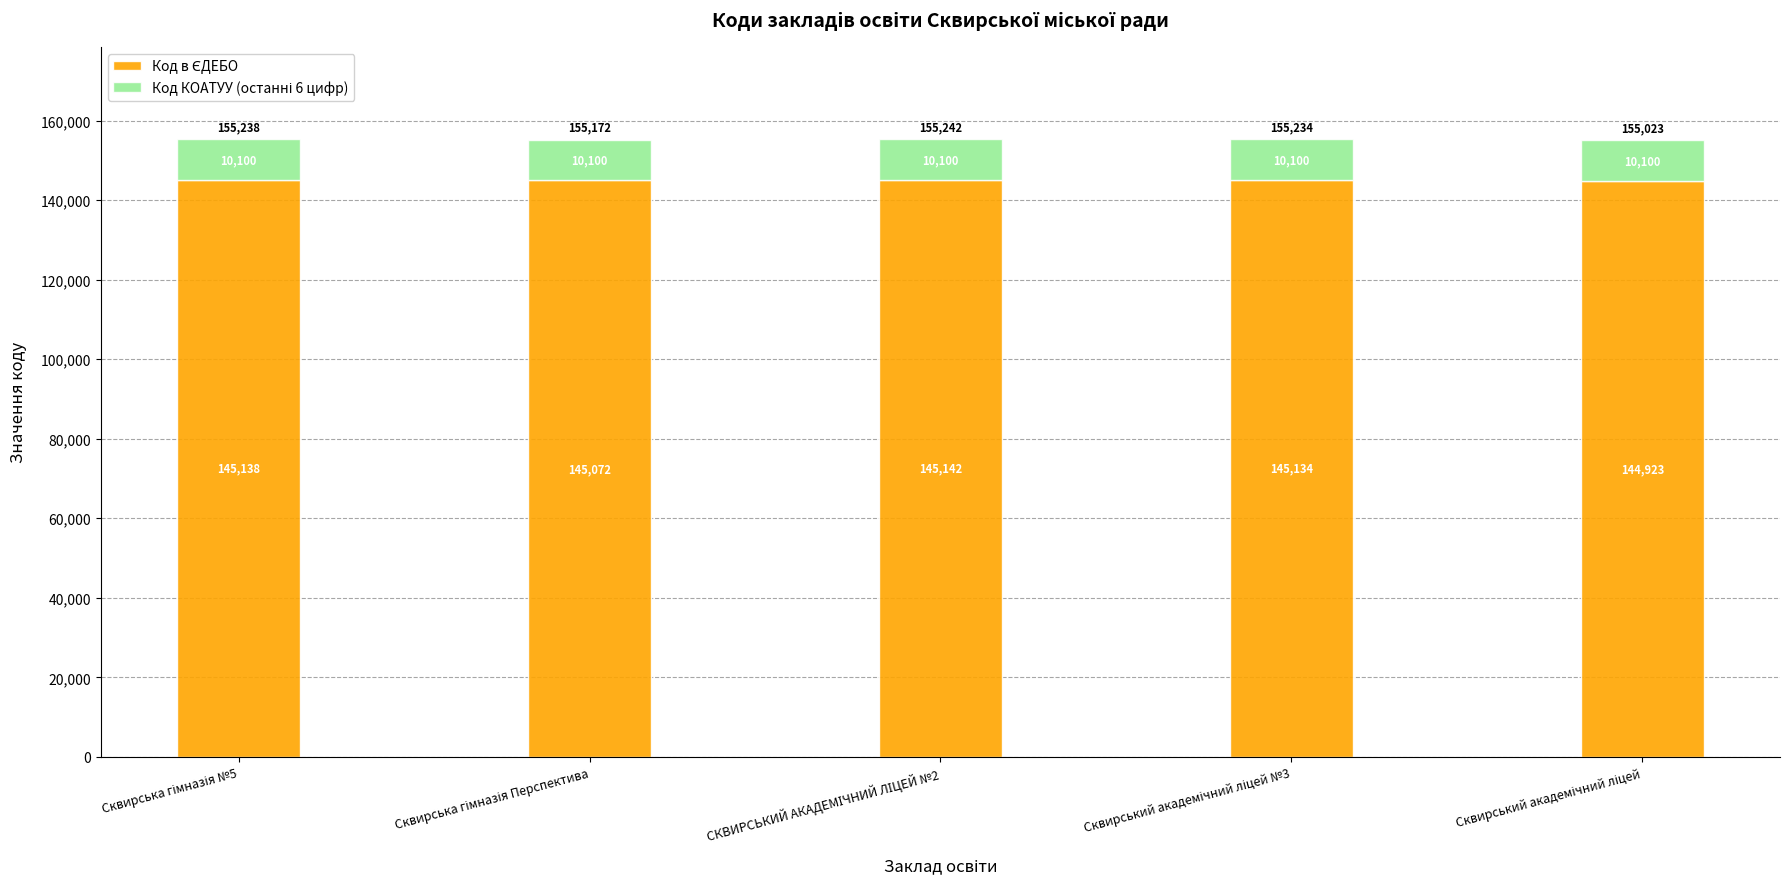

Are the bars grouped side by side (vs. stacked)?

No